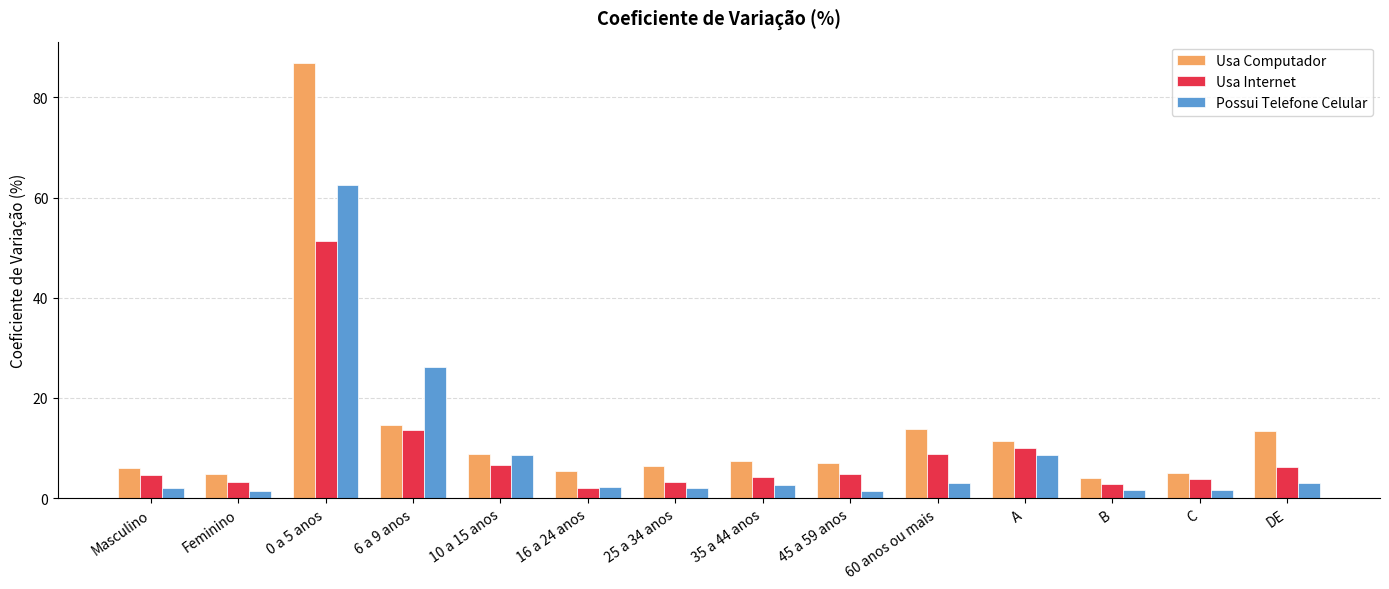

What is the total value across all series at DE?

22.7